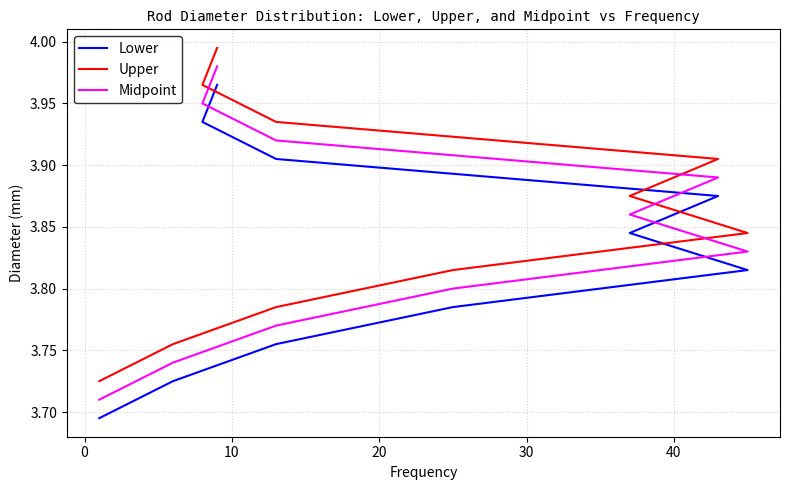

True or false: Upper and Lower cross at least once.

False